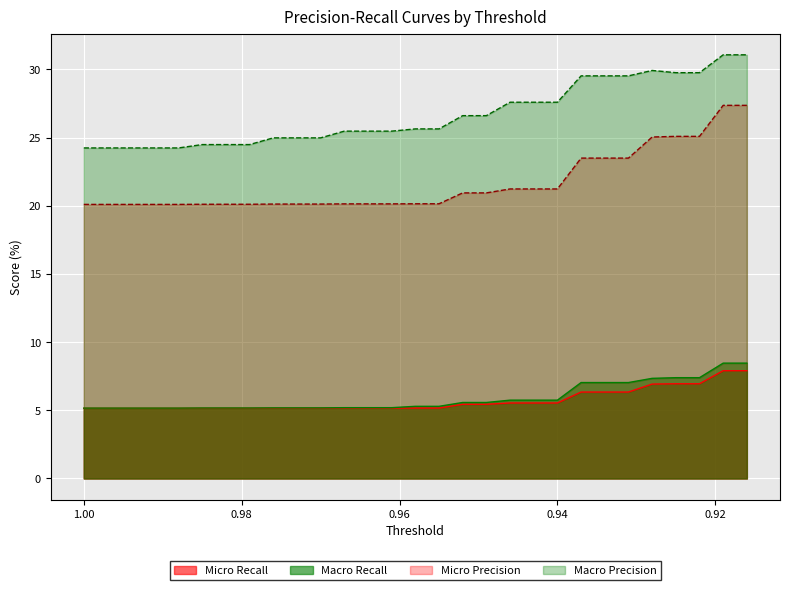

What are all the series names shown in the legend?

Micro Recall, Micro Precision, Macro Recall, Macro Precision